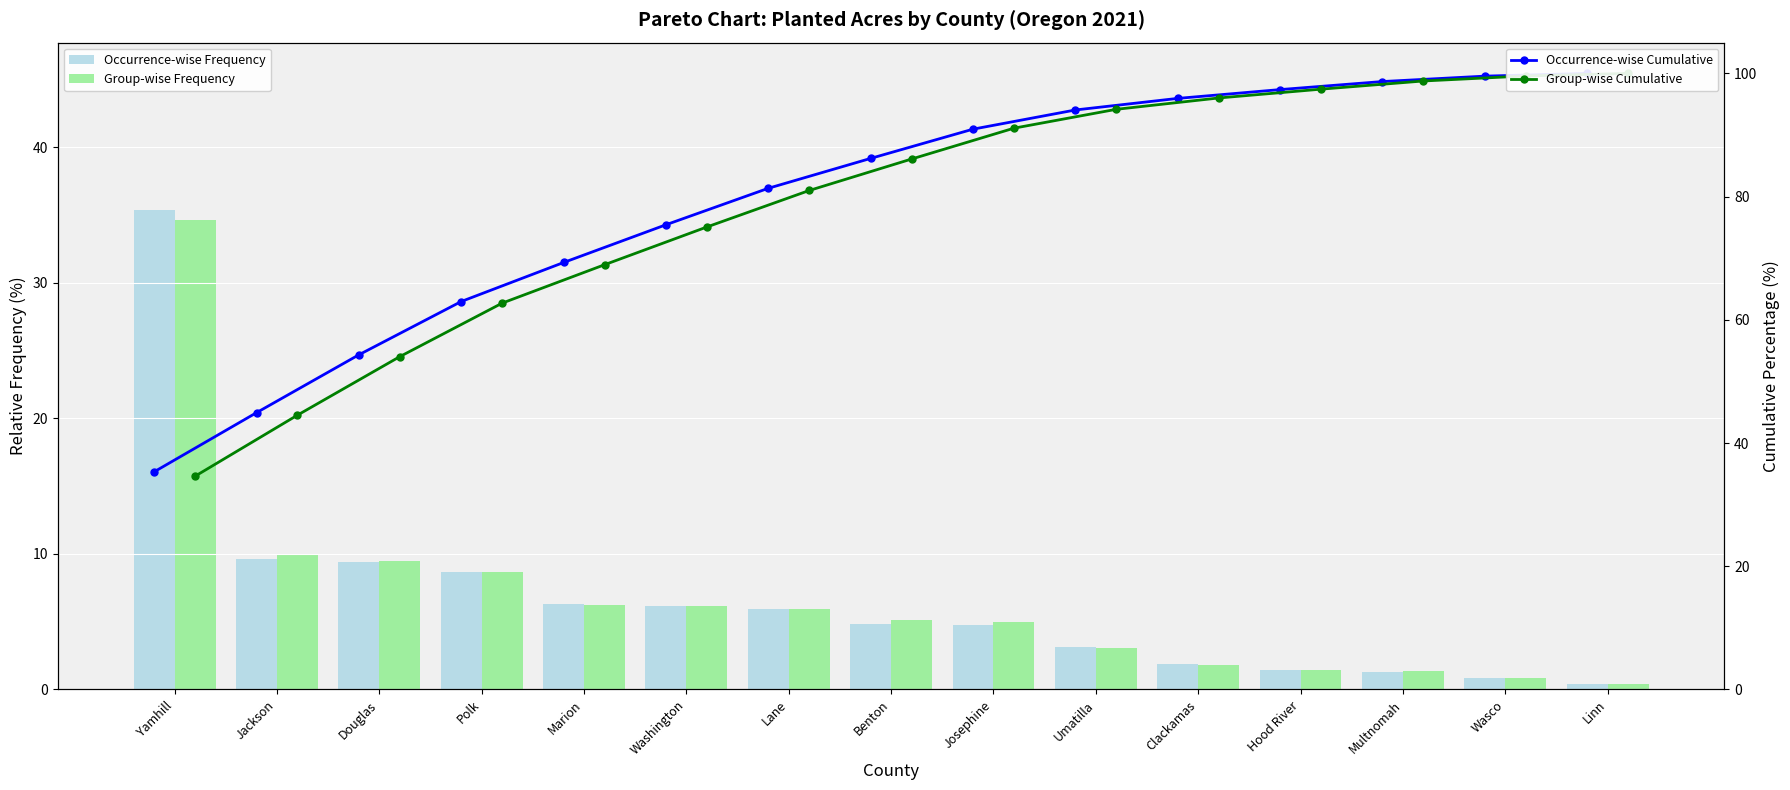

List the labels in order of Group-wise Frequency value, largest first.

Yamhill, Jackson, Douglas, Polk, Marion, Washington, Lane, Benton, Josephine, Umatilla, Clackamas, Hood River, Multnomah, Wasco, Linn